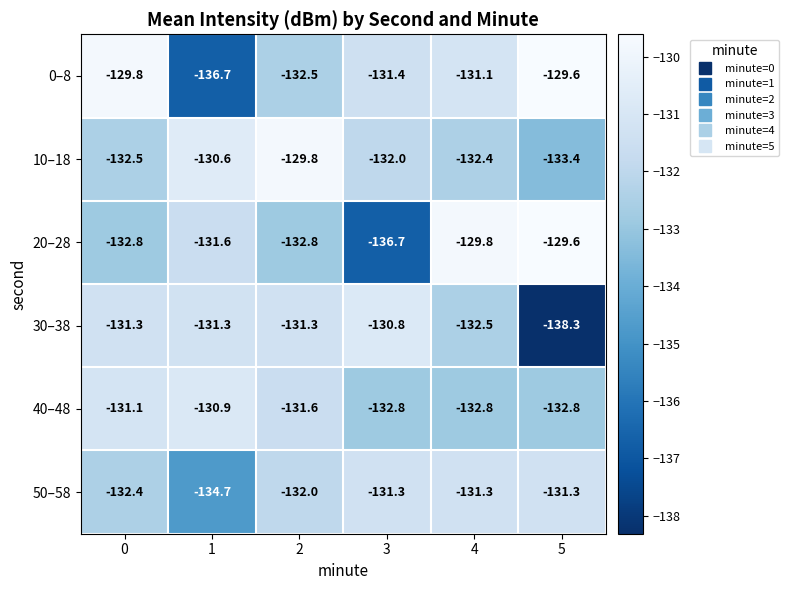

Which category has the highest value across all series?

5